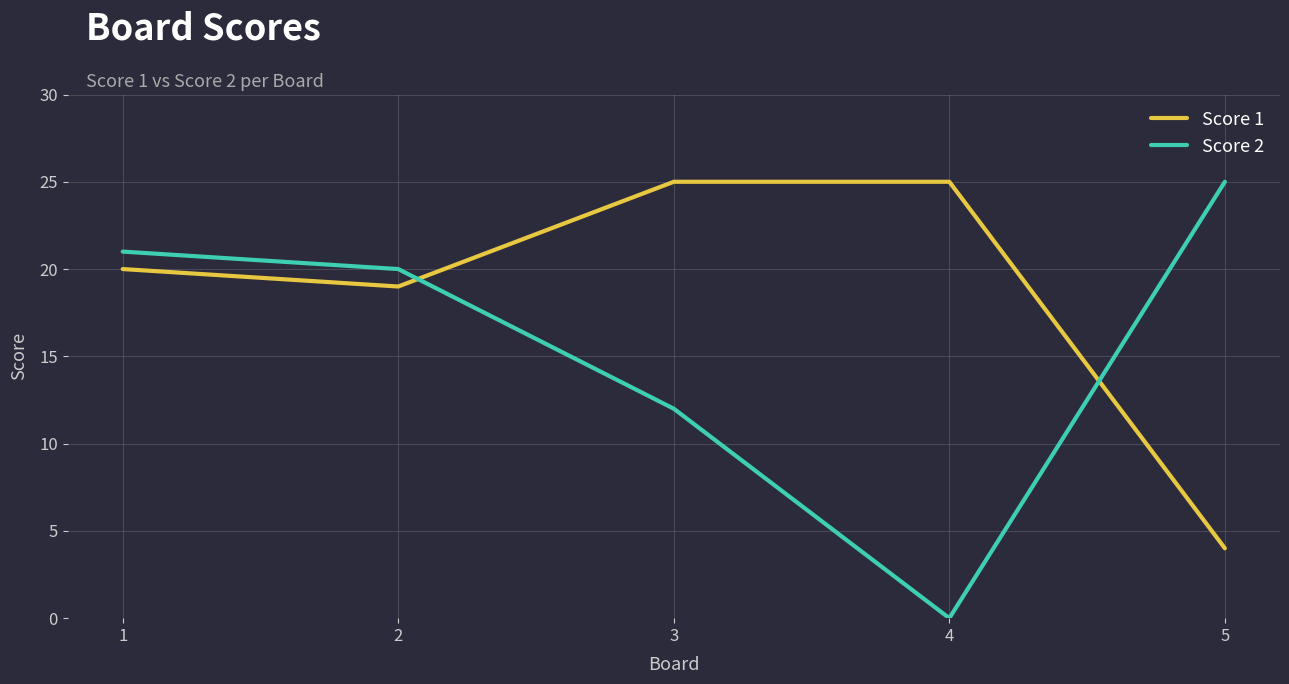

Is this an area chart (filled region under the line)?

No